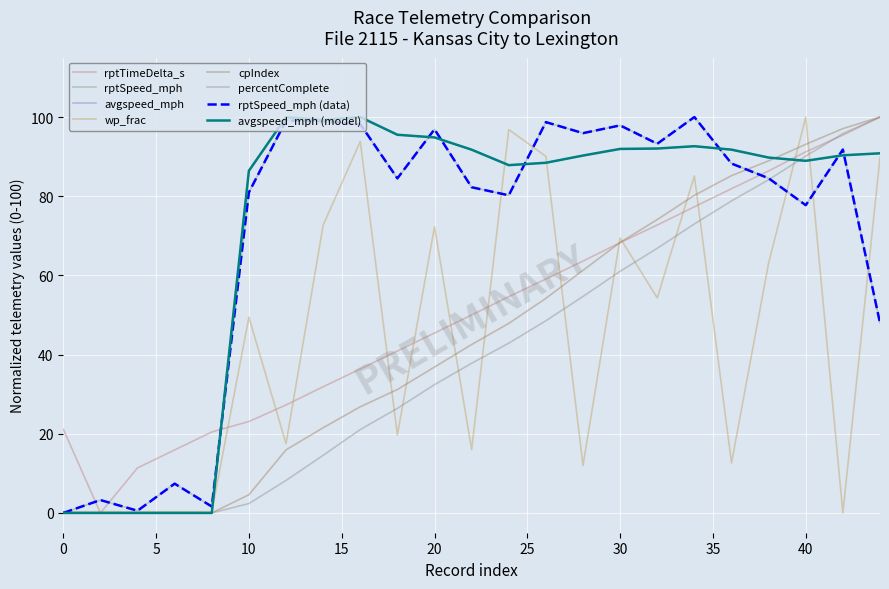

True or false: rptSpeed_mph and avgspeed_mph cross at least once.

True